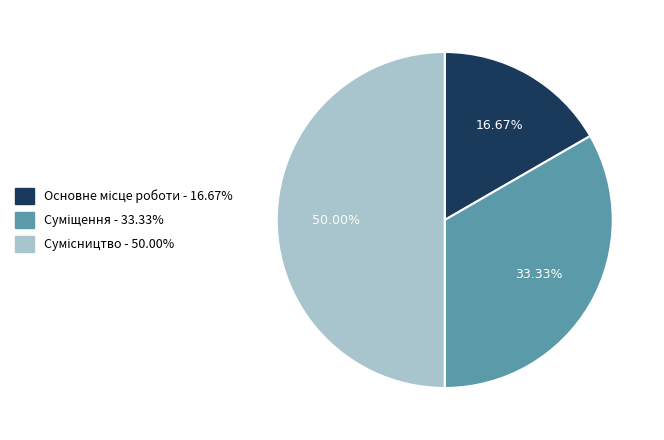

To the nearest percent, what is the average slice percentage?

33%